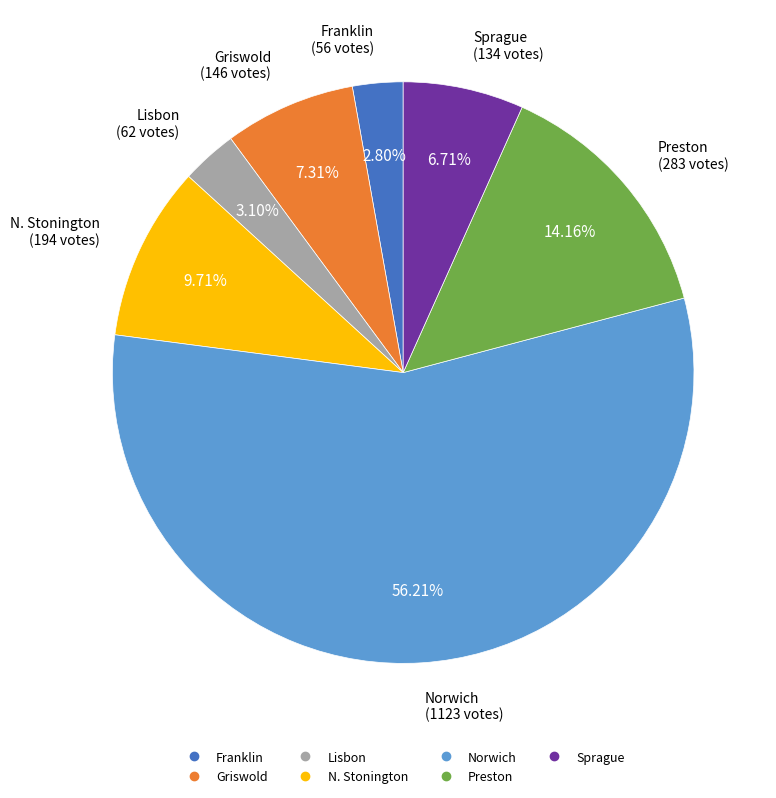

Which slice is the largest?

Norwich